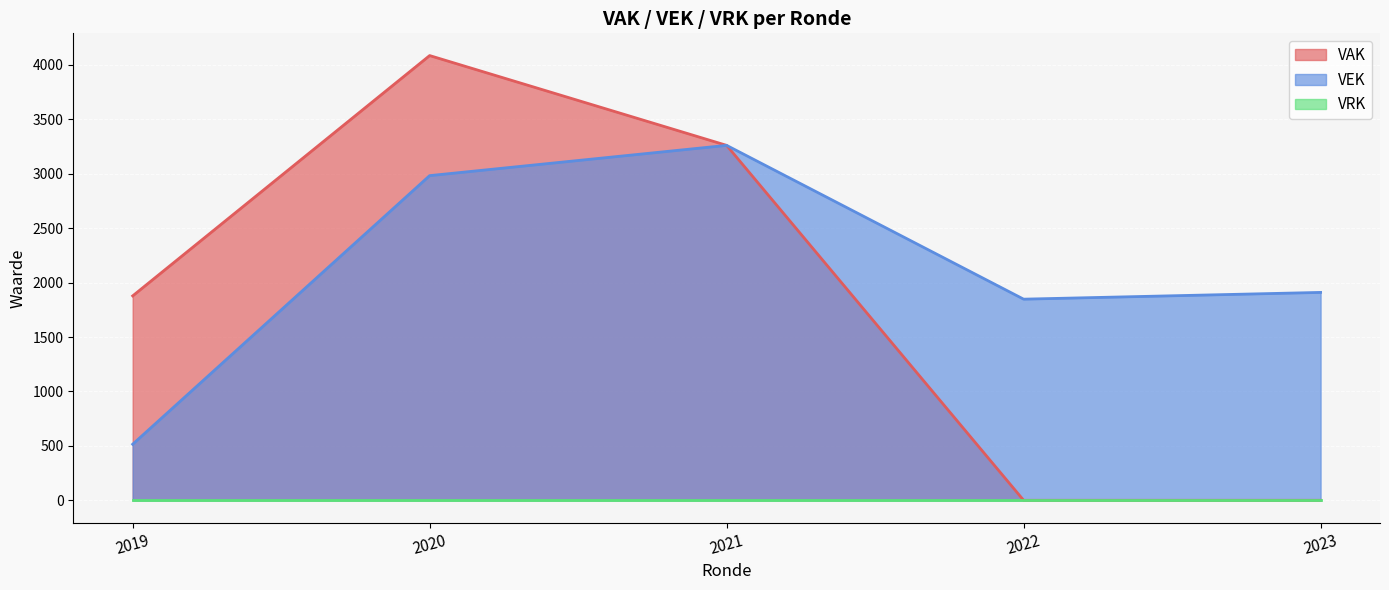

At 2020 Opmaak goedgekeurd, list the series in order from largest to smallest.

VAK, VEK, VRK